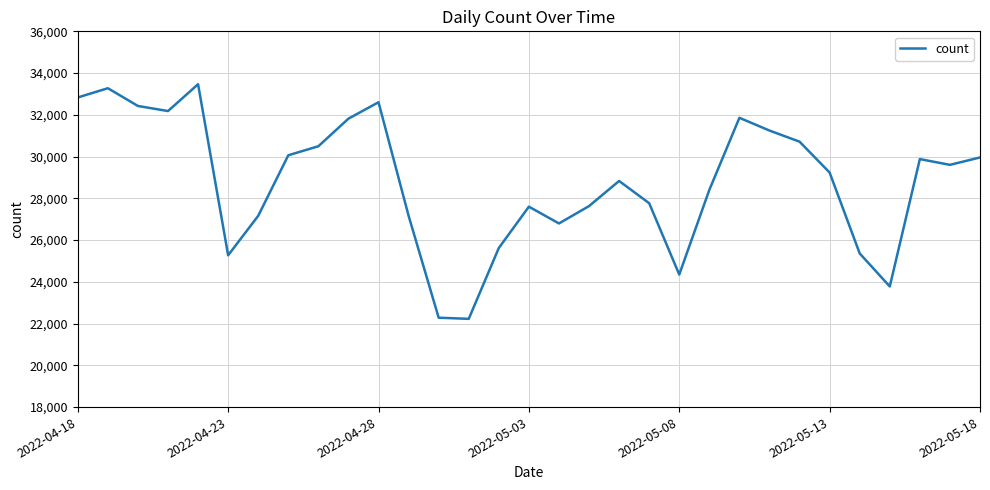

How many series are shown in this chart?

1